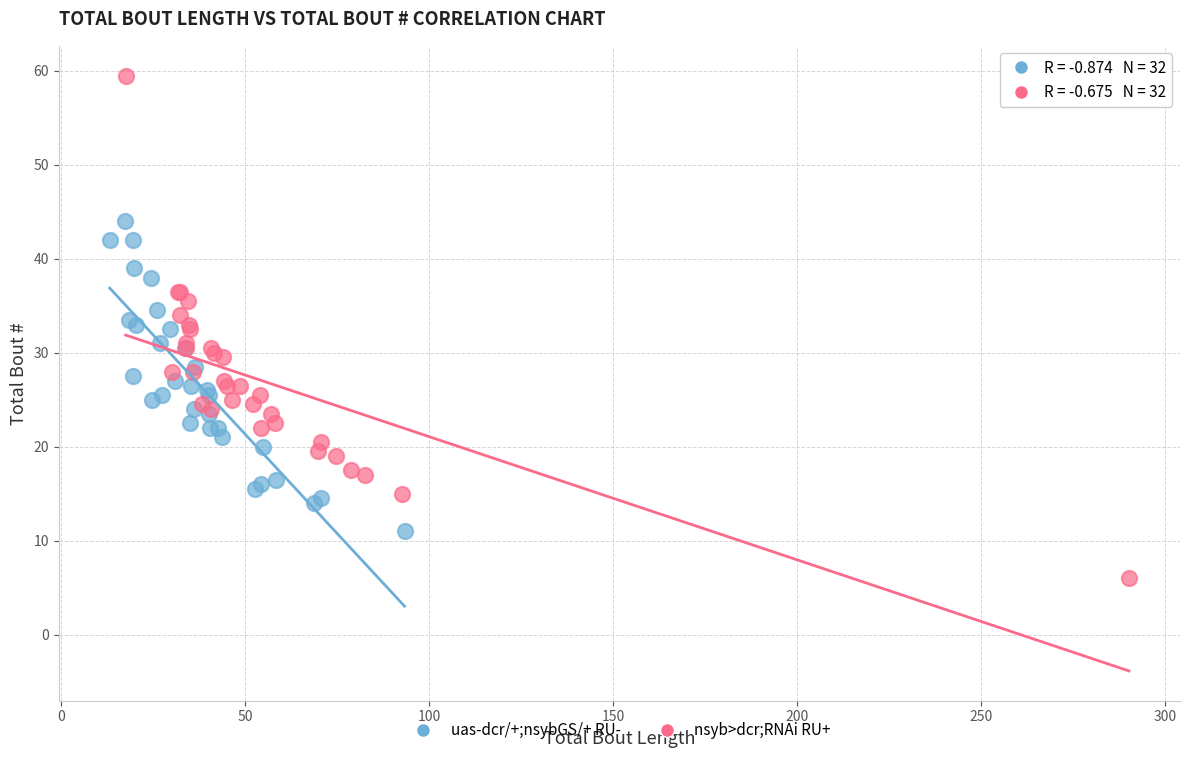

Which series has the widest spread of Y values?

nsyb>dcr;RNAi RU+